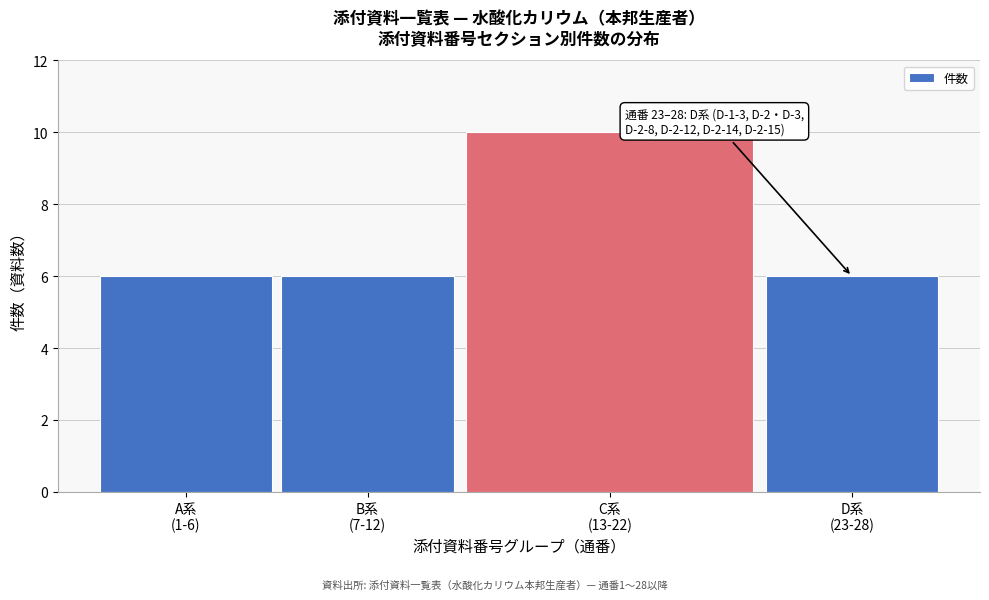

Reading right to left, list all the values displayed in this chart.

6	10	6	6